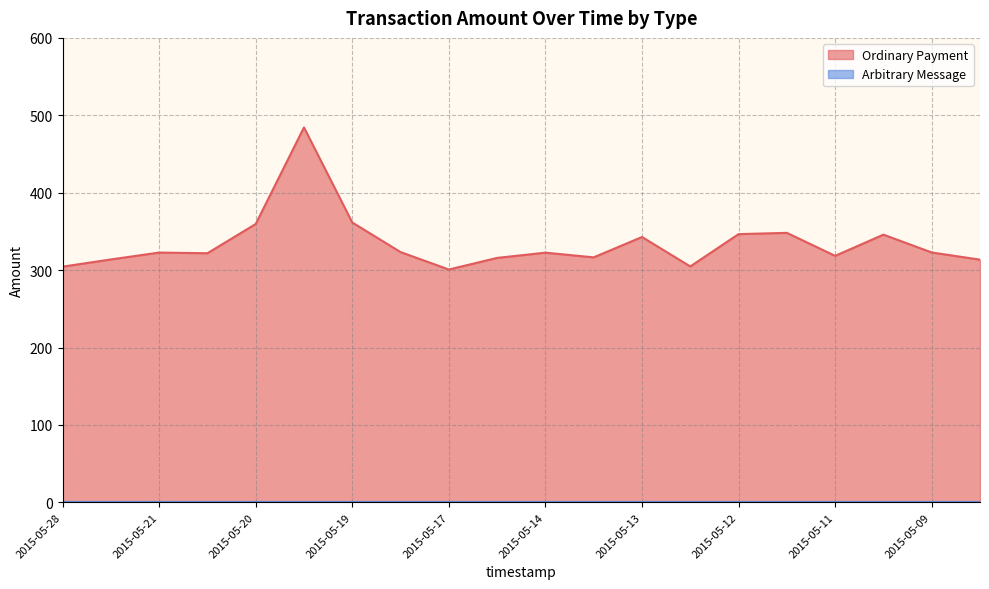

How many points are higher than both their immediate neighbors (excluding endpoints)?

6